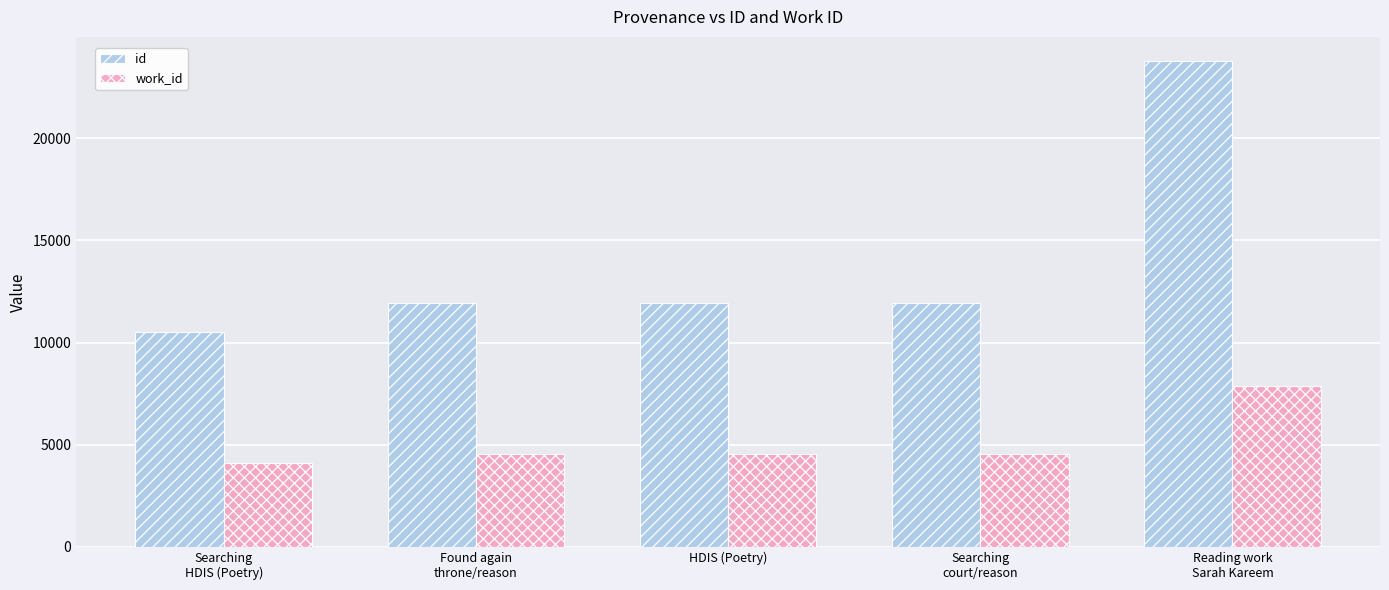

Rank the series by their average value, from lowest to highest.

work_id, id